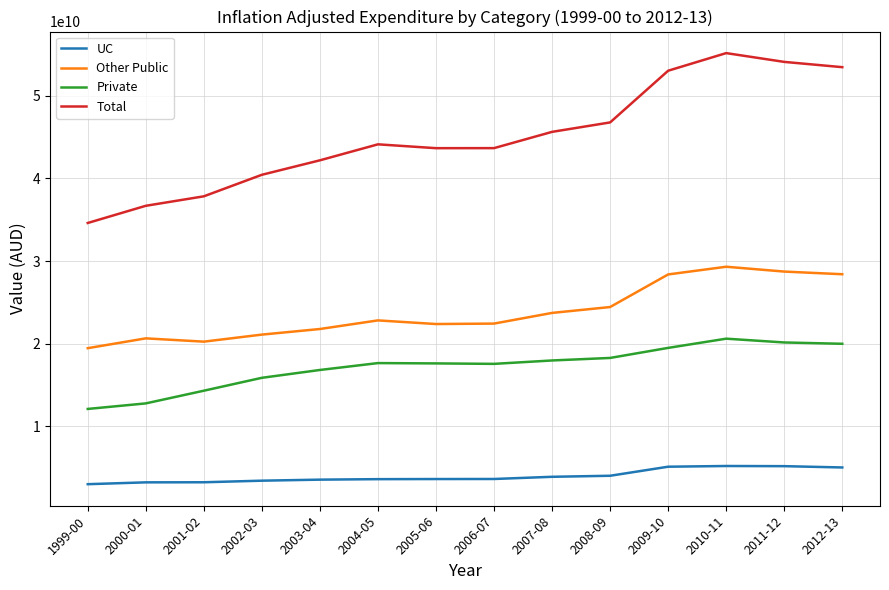

True or false: UC and Other Public intersect in this chart.

False